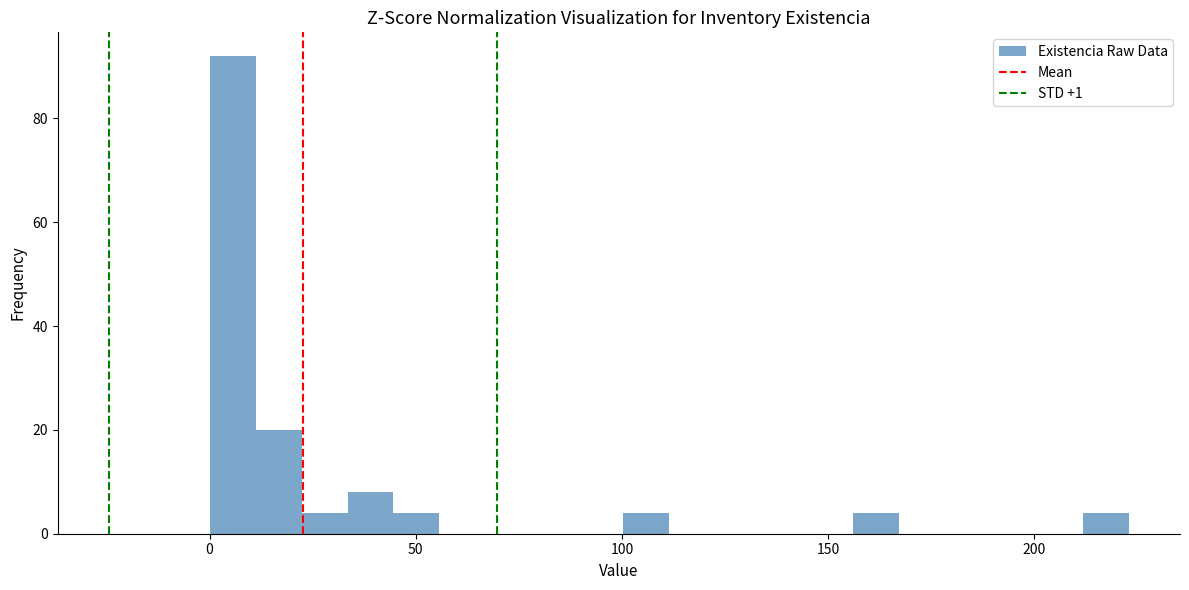

Read against the x-axis, roughly where is the centre of the tallest bar?

5